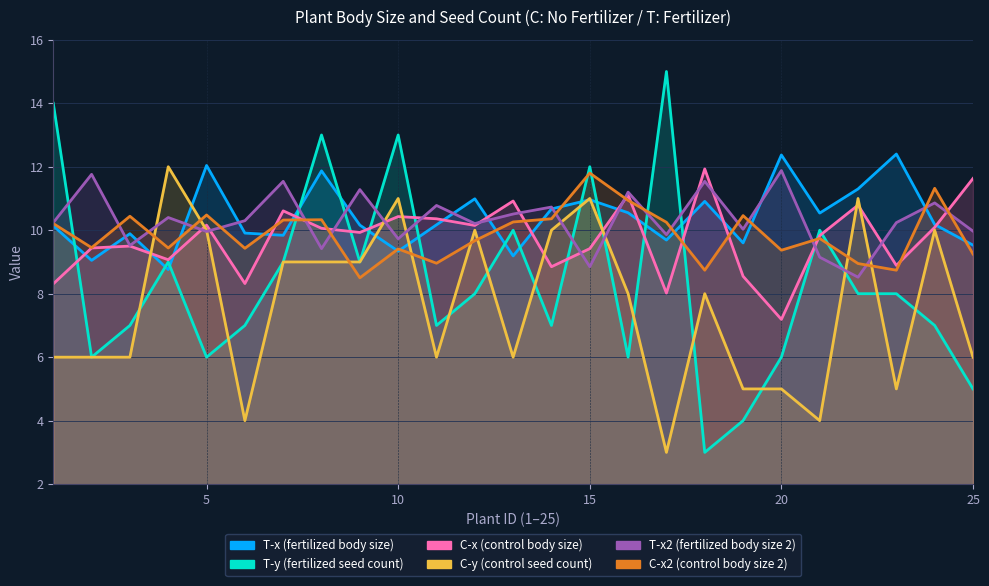

How many interior local valleys does the T-x2 (fertilized body size 2) series have?

9